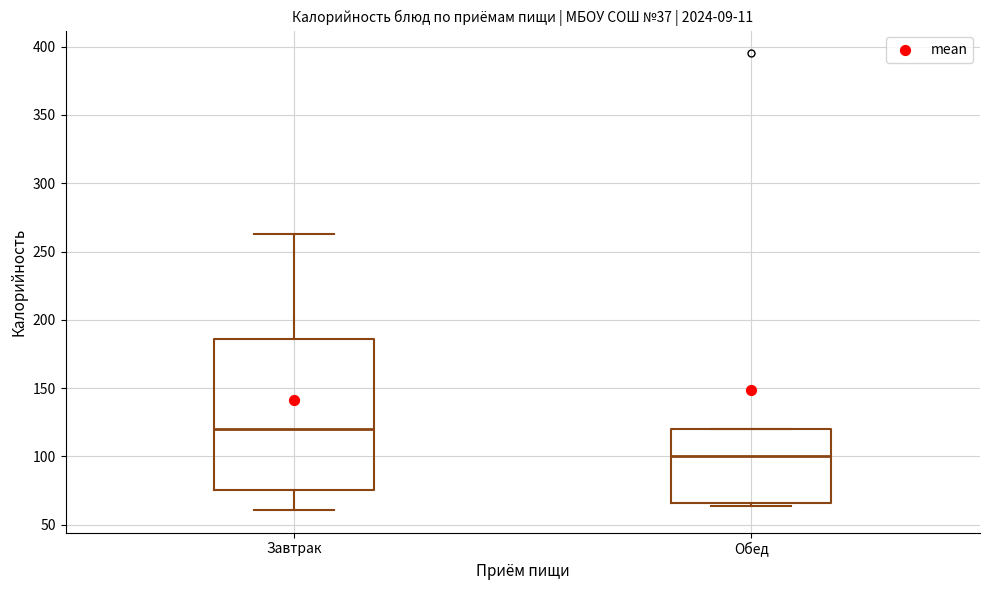

Where is the lower edge of the box for Завтрак on the y-axis? The values are not printed on the chart, so give them approximately, as read against the axis.

75